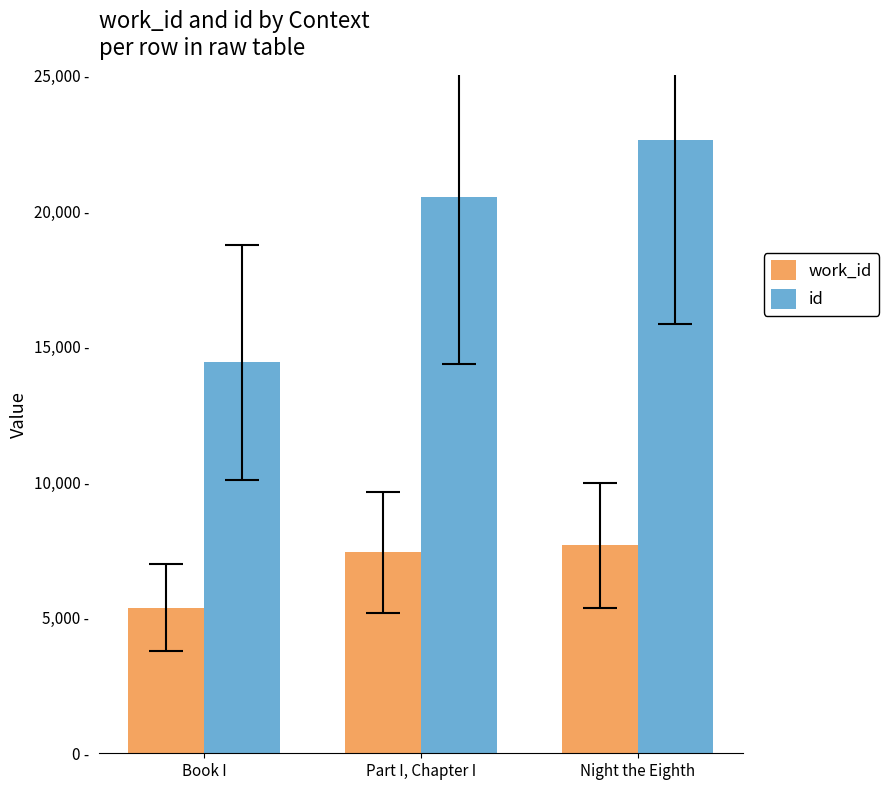

What is the label of the 1st bar from the right?

Night the Eighth